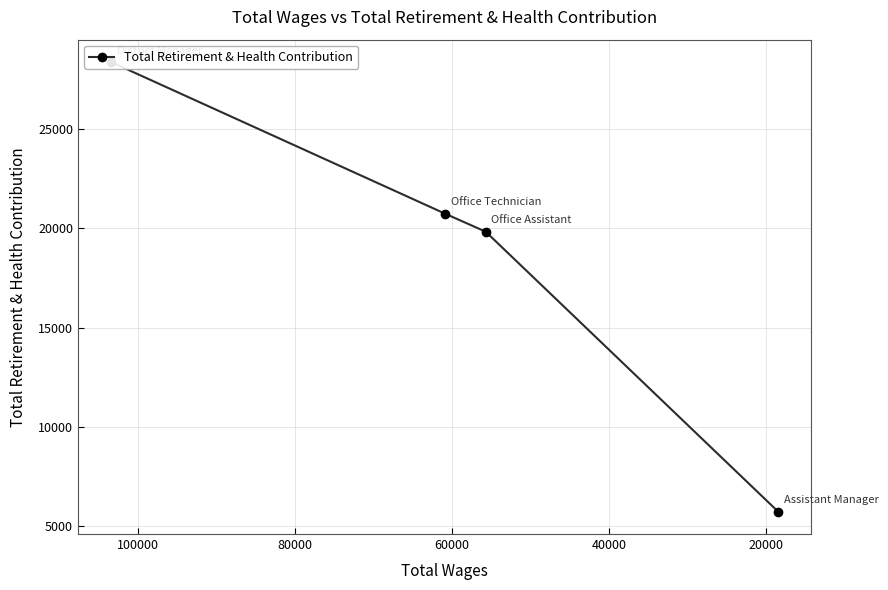

Is this an area chart (filled region under the line)?

No